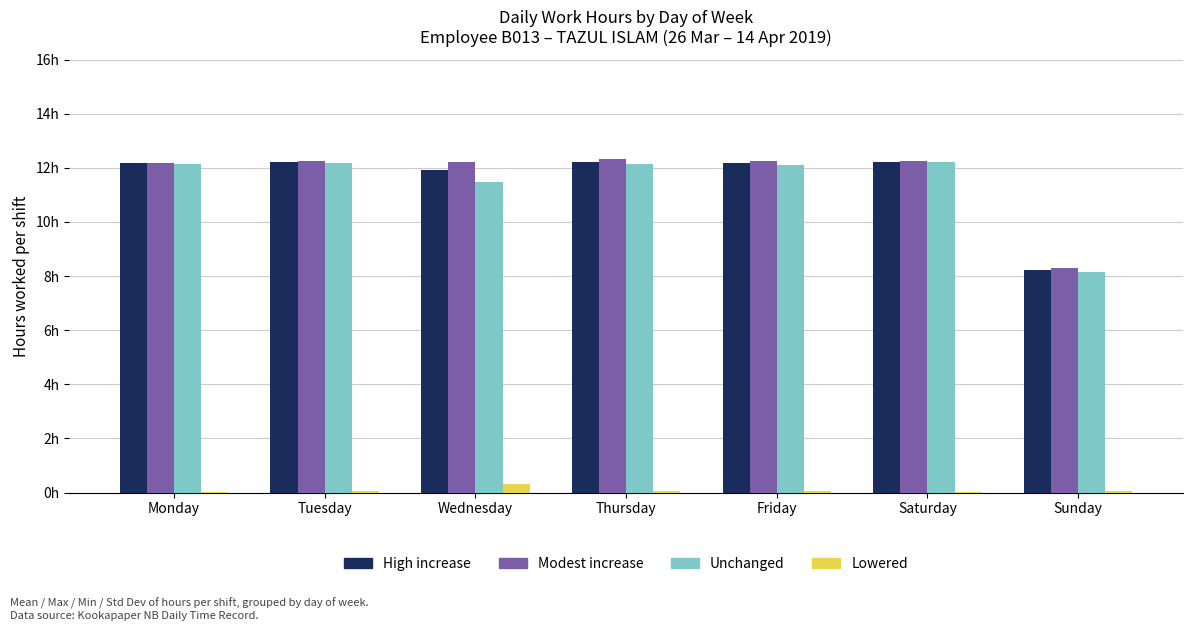

Is the value of Unchanged at Saturday greater than the value of Lowered at Friday?

Yes